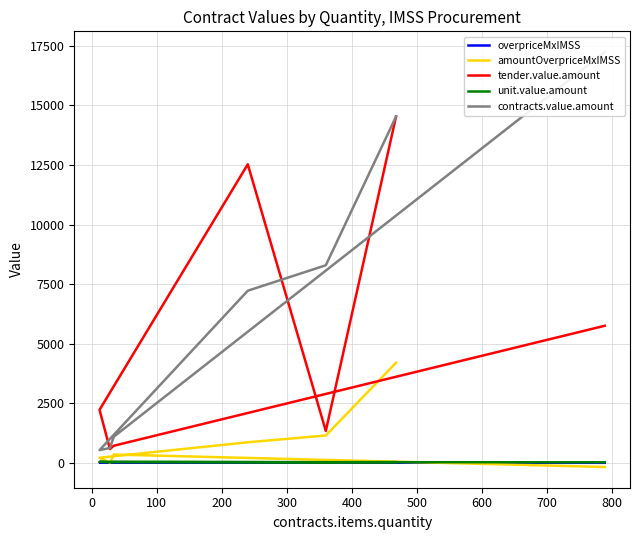

In unit.value.amount, how many points are lower than both neighbors (excluding endpoints)?

2